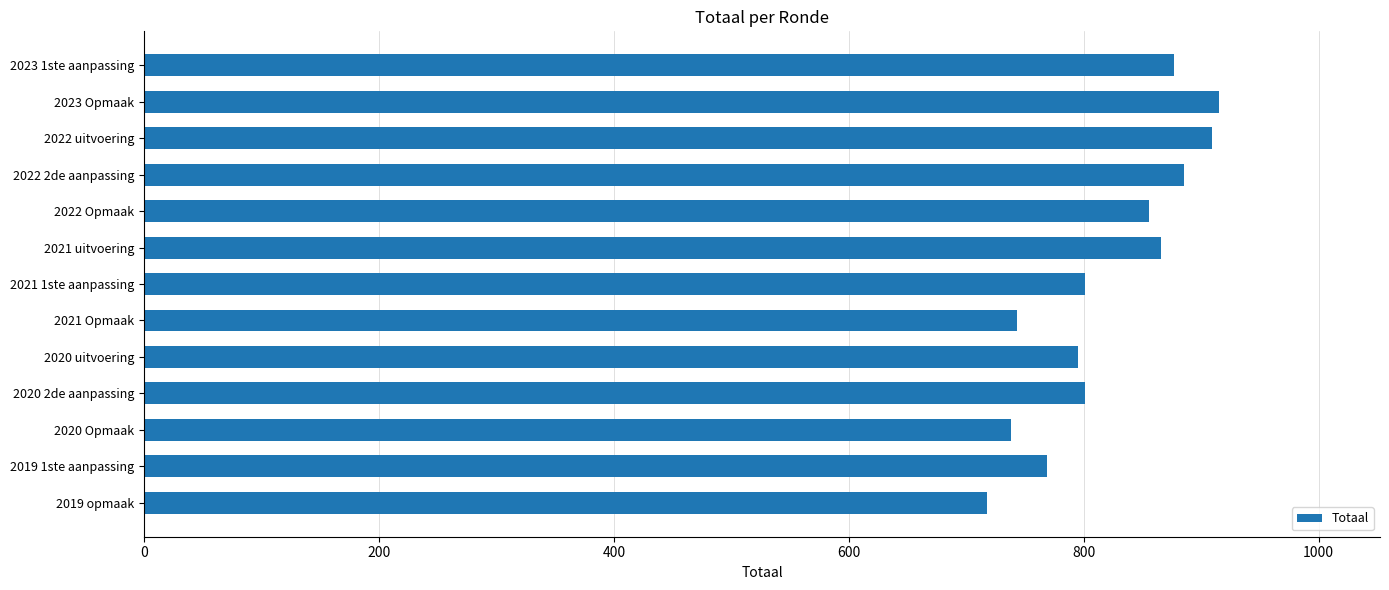

What is the value of the 2nd bar from the top?

915